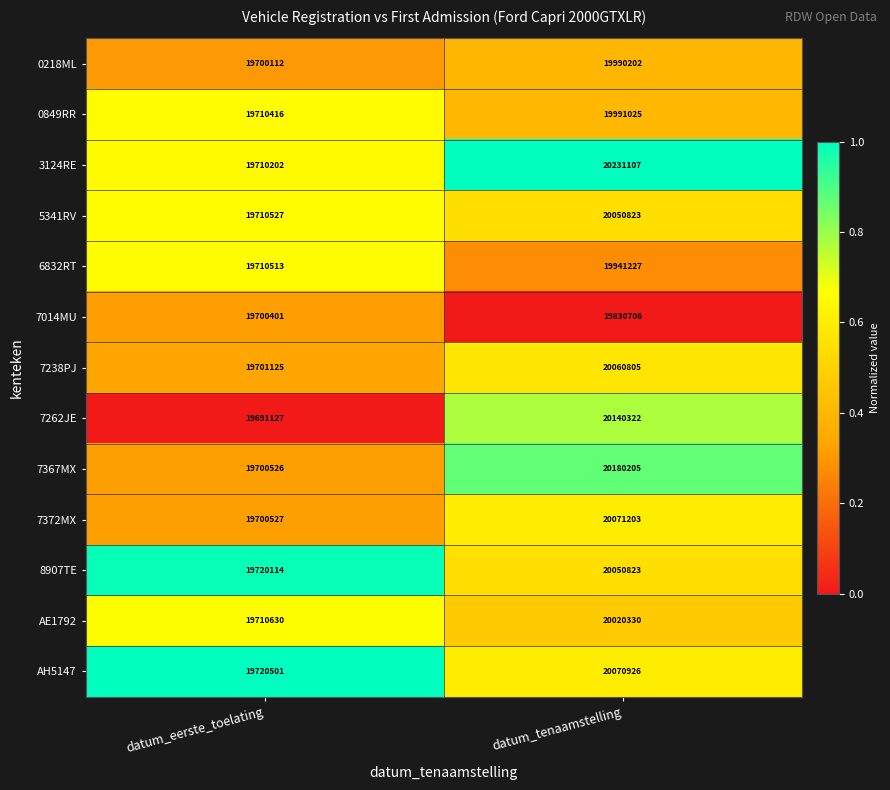

What is the difference between the 6832RT values at datum_eerste_toelating and datum_tenaamstelling?

230714